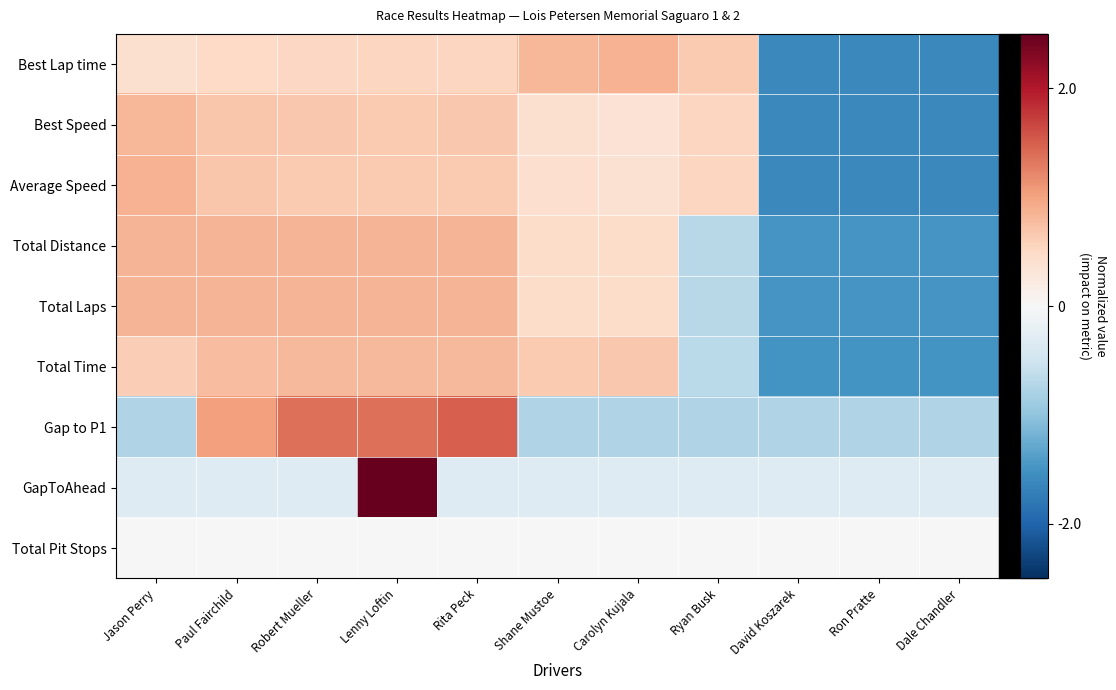

At which category does the chart reach its peak across all series?

Lenny Loftin